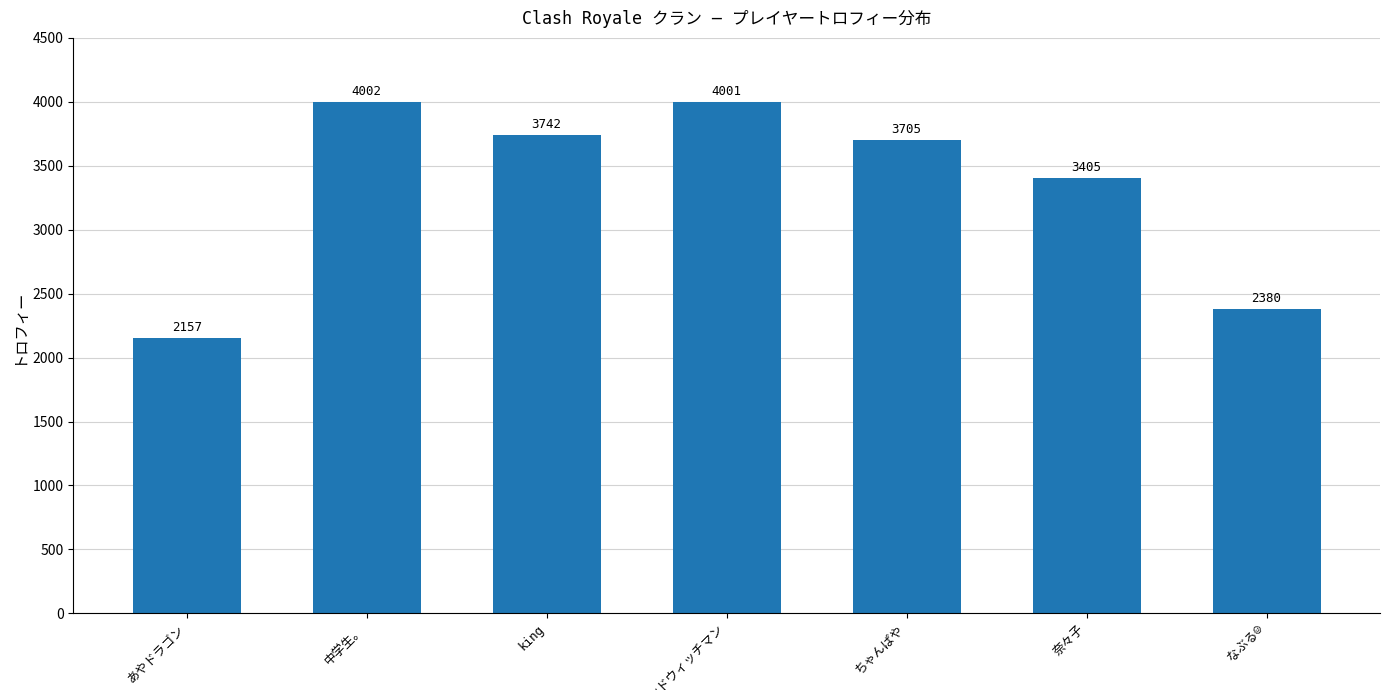

Are the bars grouped side by side (vs. stacked)?

No